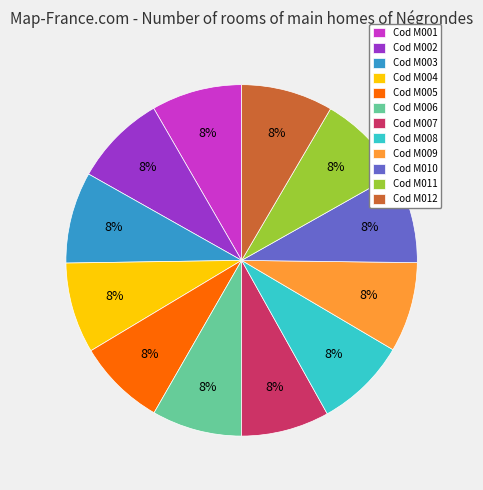

Approximately how many times larger is the value at Cod M011 compared to Cod M008?

1.0